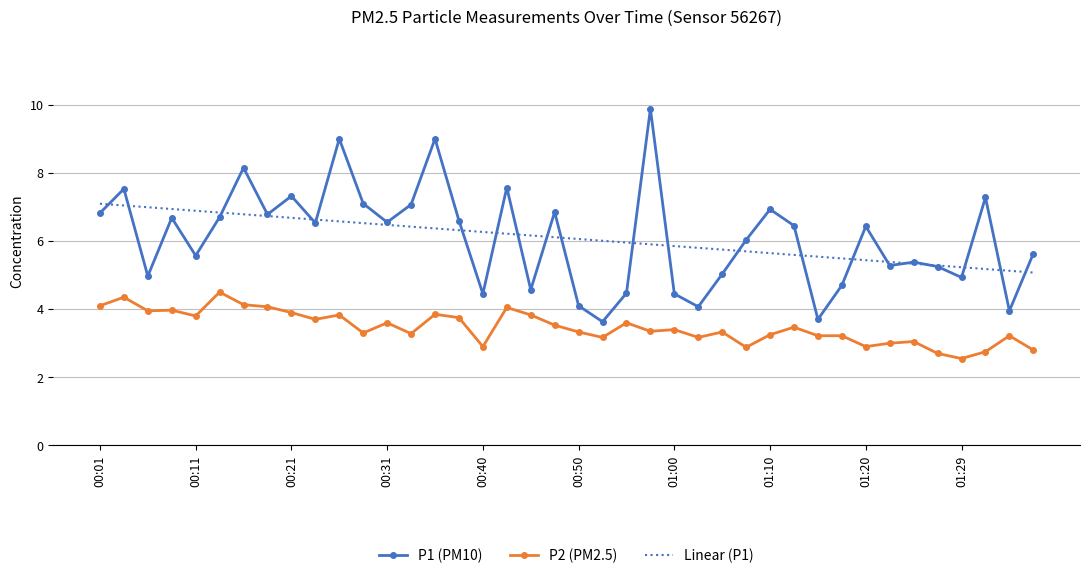

True or false: Linear (P1) and P2 (PM2.5) intersect in this chart.

False